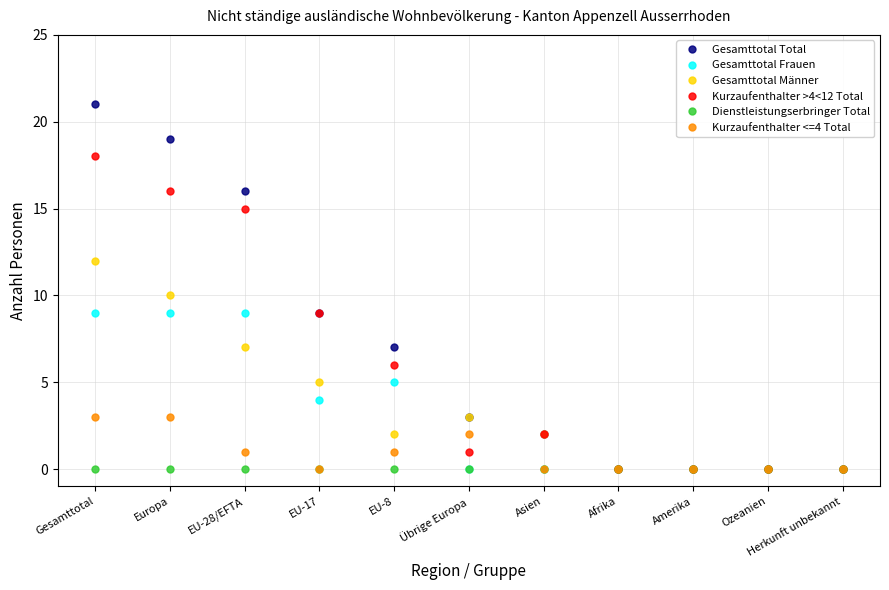

What is the difference between the maximum and second lowest values in the Gesamttotal Männer series?

12